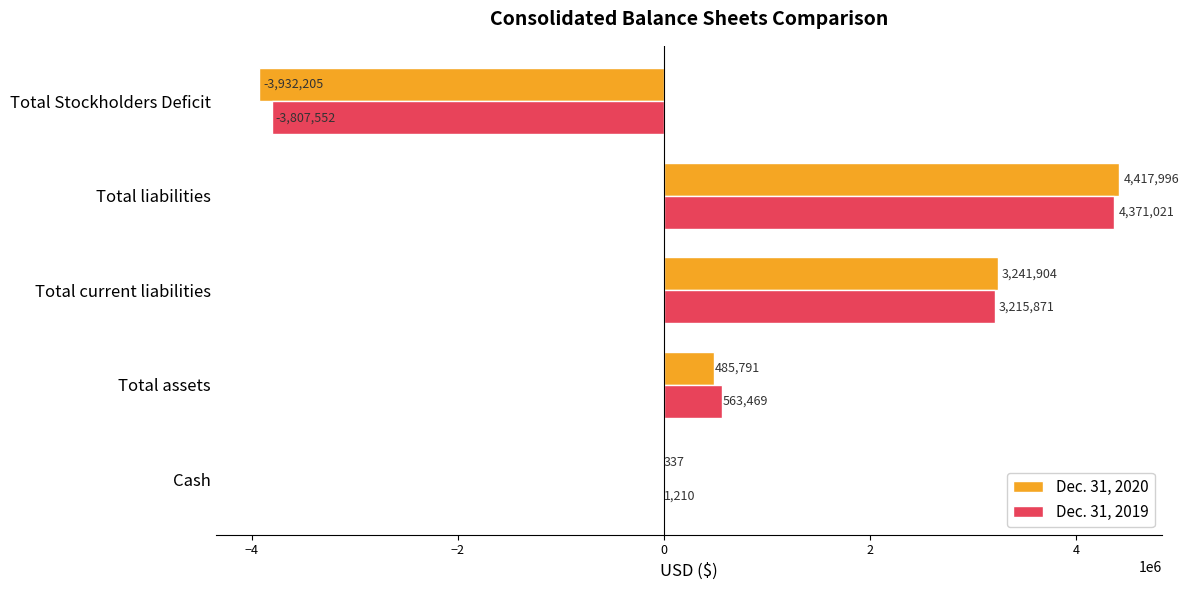

Count the number of data series in this chart.

2